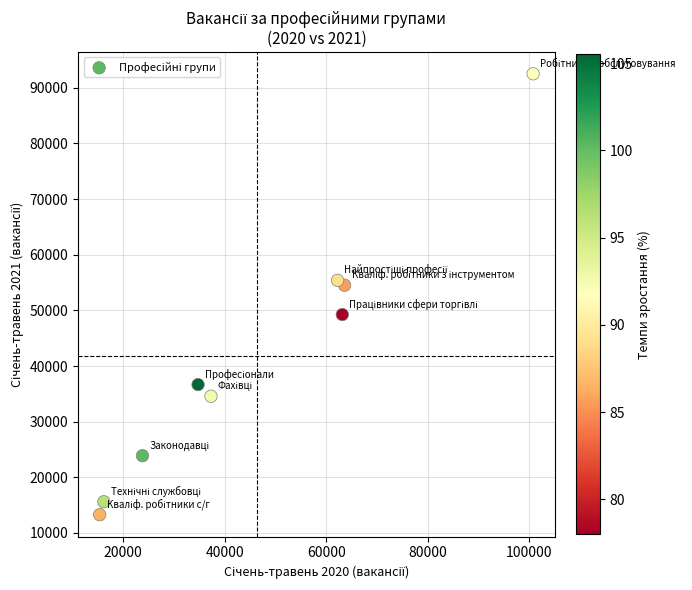

What Y value in the scatter plot is closest to 52904?

54518